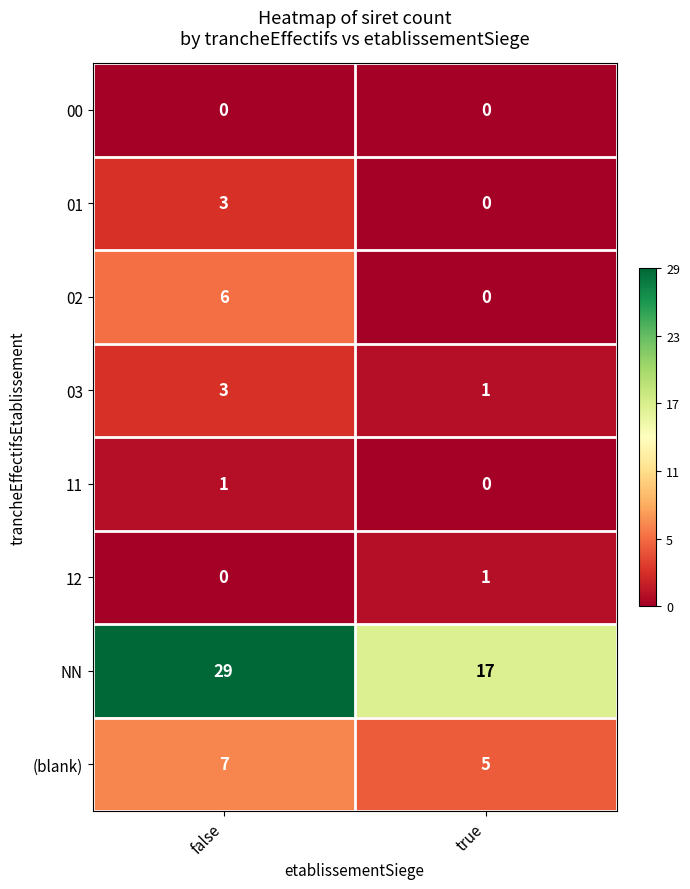

Reading left to right, transcribe all the data shown in this chart.

00: 0	0
01: 3	0
02: 6	0
03: 3	1
11: 1	0
12: 0	1
NN: 29	17
(blank): 7	5